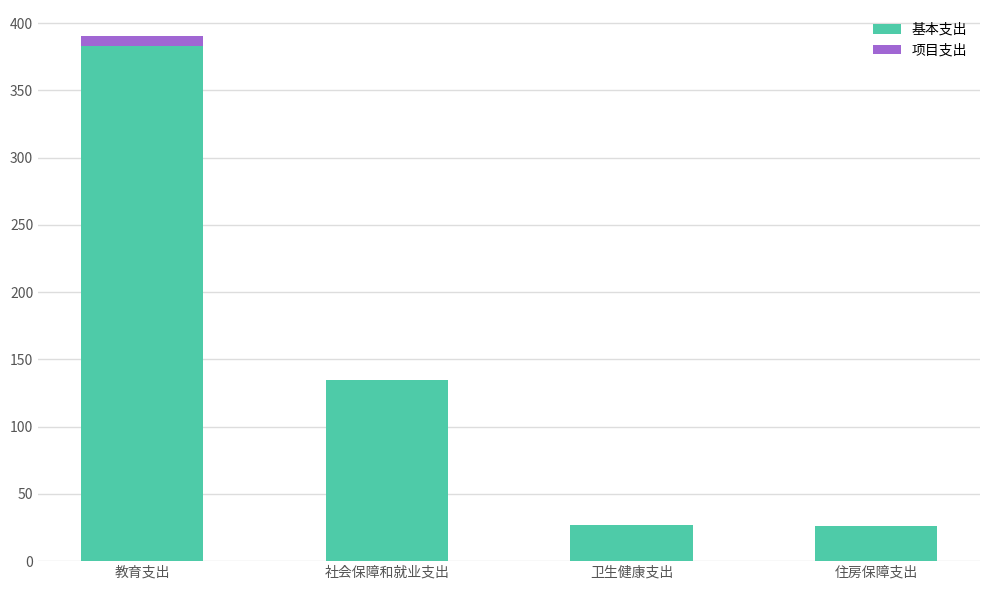

At which category is the sum across all series the highest?

教育支出